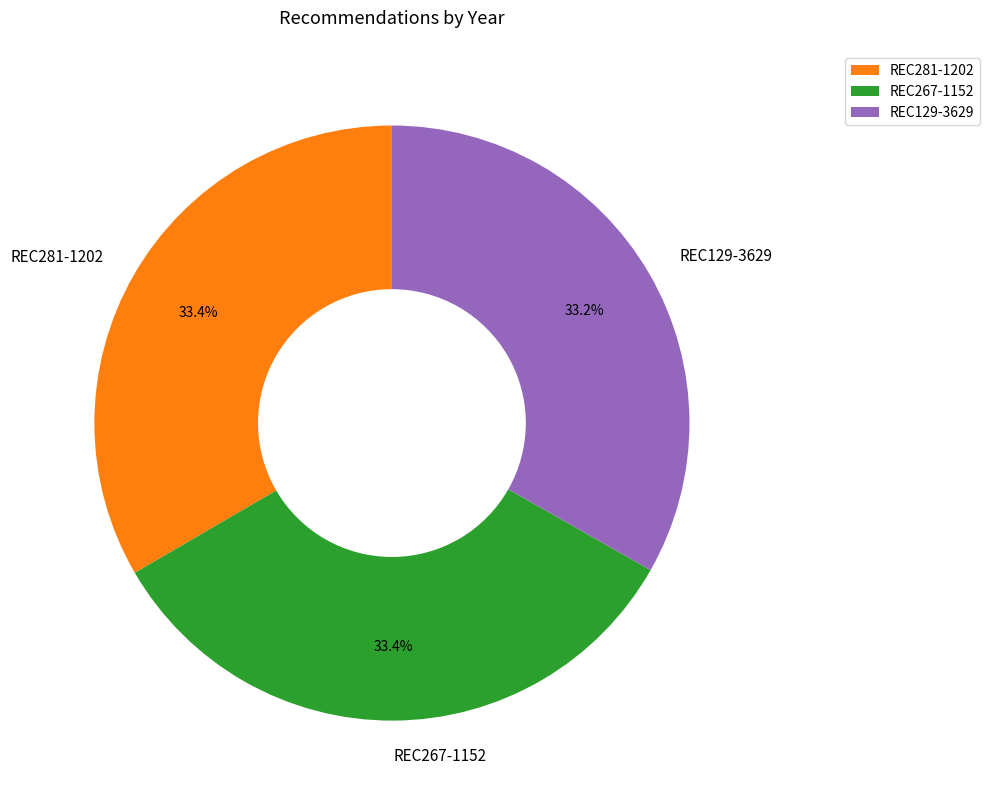

Approximately how many times larger is the value at REC129-3629 compared to REC267-1152?

1.0